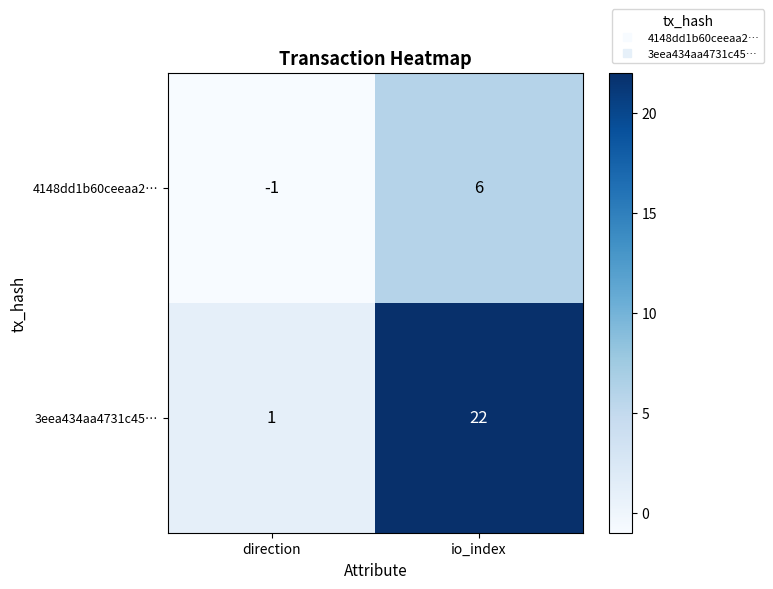

Where is 3eea434aa4731c45… nearest to the value 11?

direction